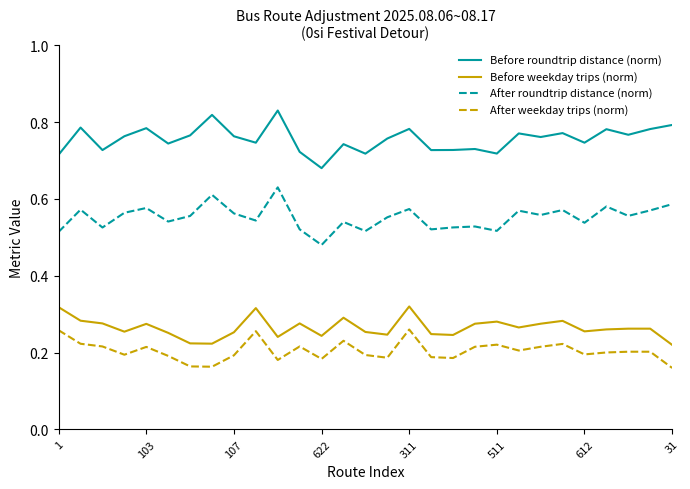

Rank the series by their maximum value, from highest to lowest.

Before roundtrip distance (norm), After roundtrip distance (norm), Before weekday trips (norm), After weekday trips (norm)